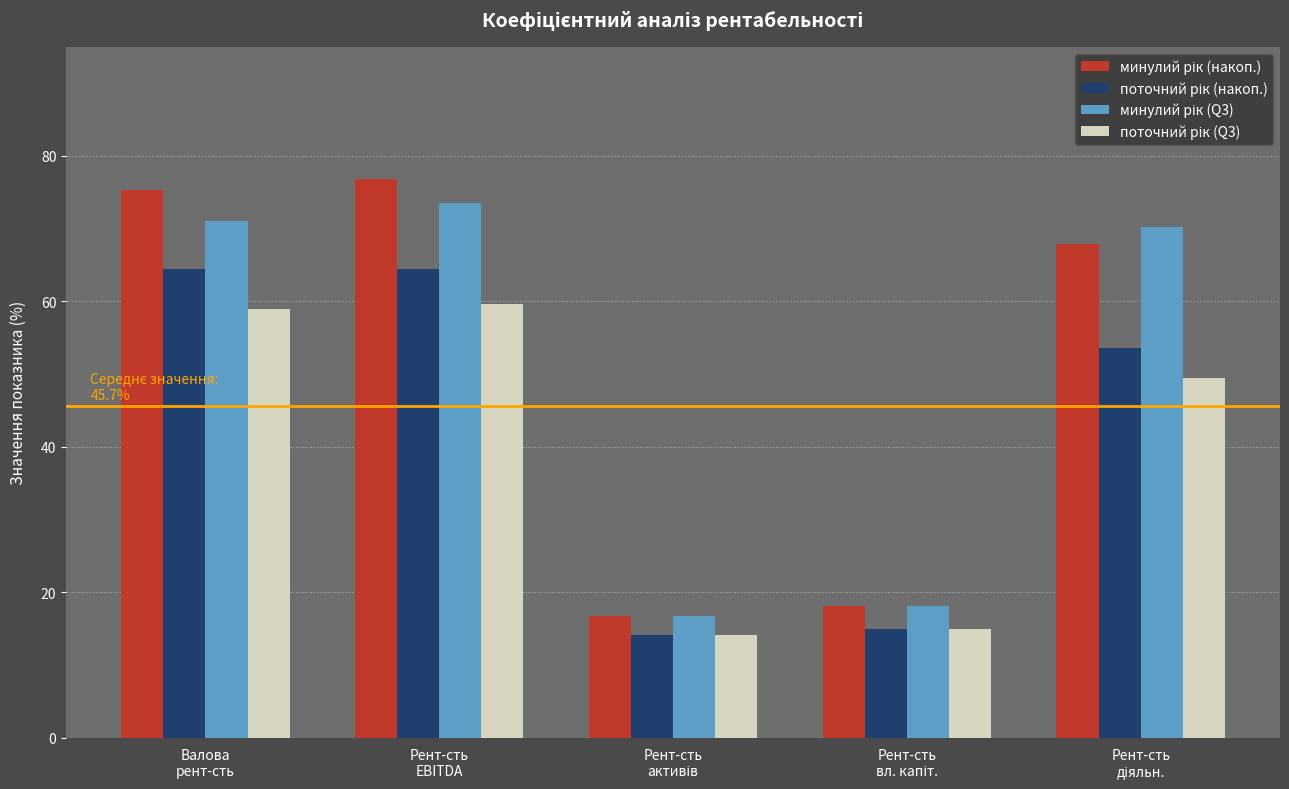

What is the maximum value shown in the chart?

76.8